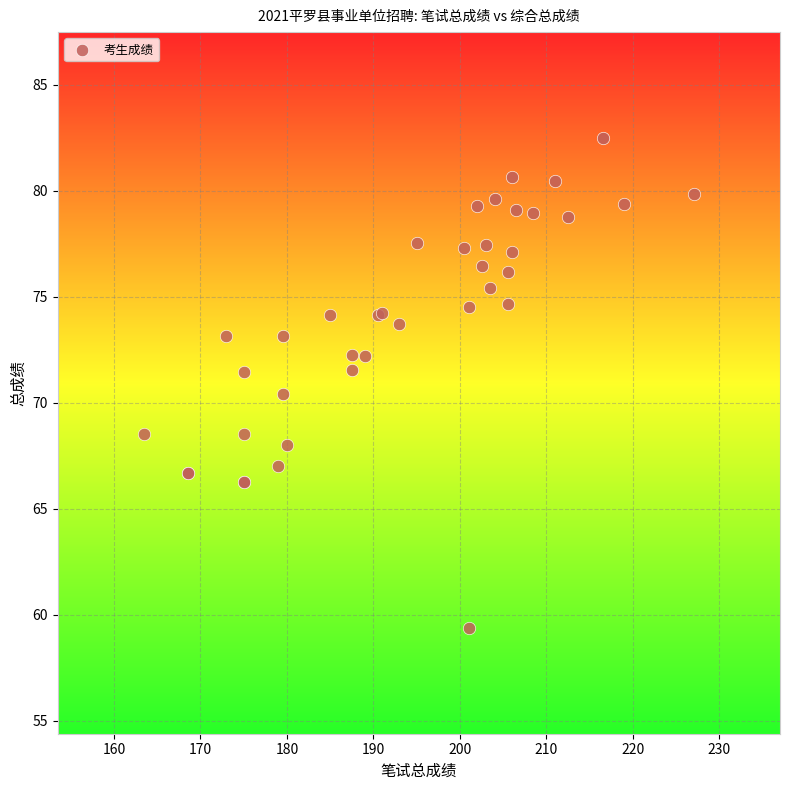

What Y value in the scatter plot is closest to 70?

70.4